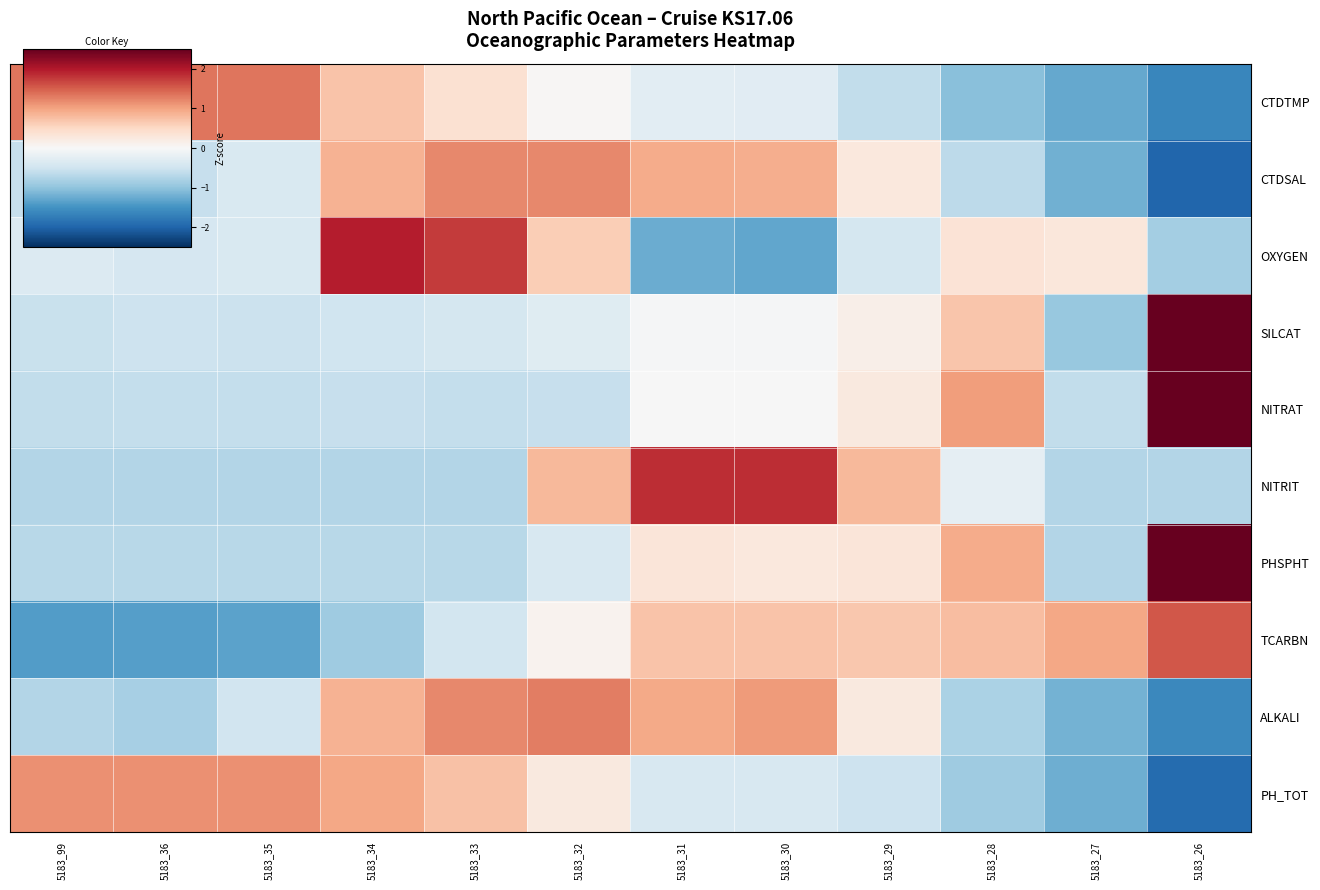

Which series has the largest range (max minus min)?

SILCAT